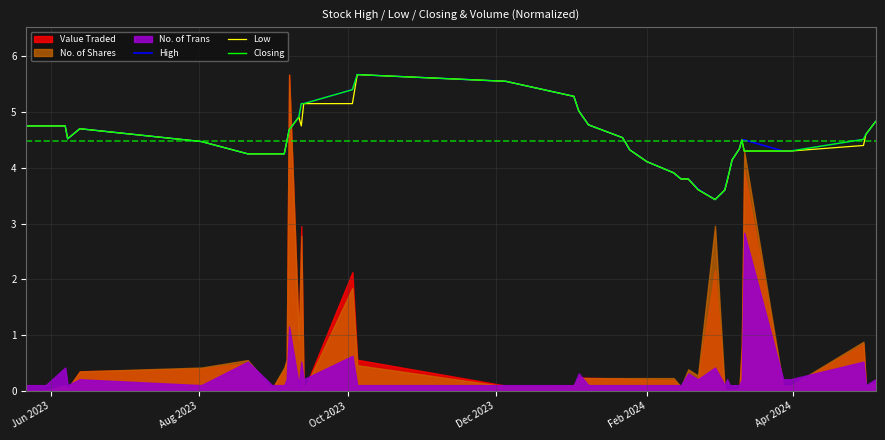

What is the highest value of the High series?

5.7